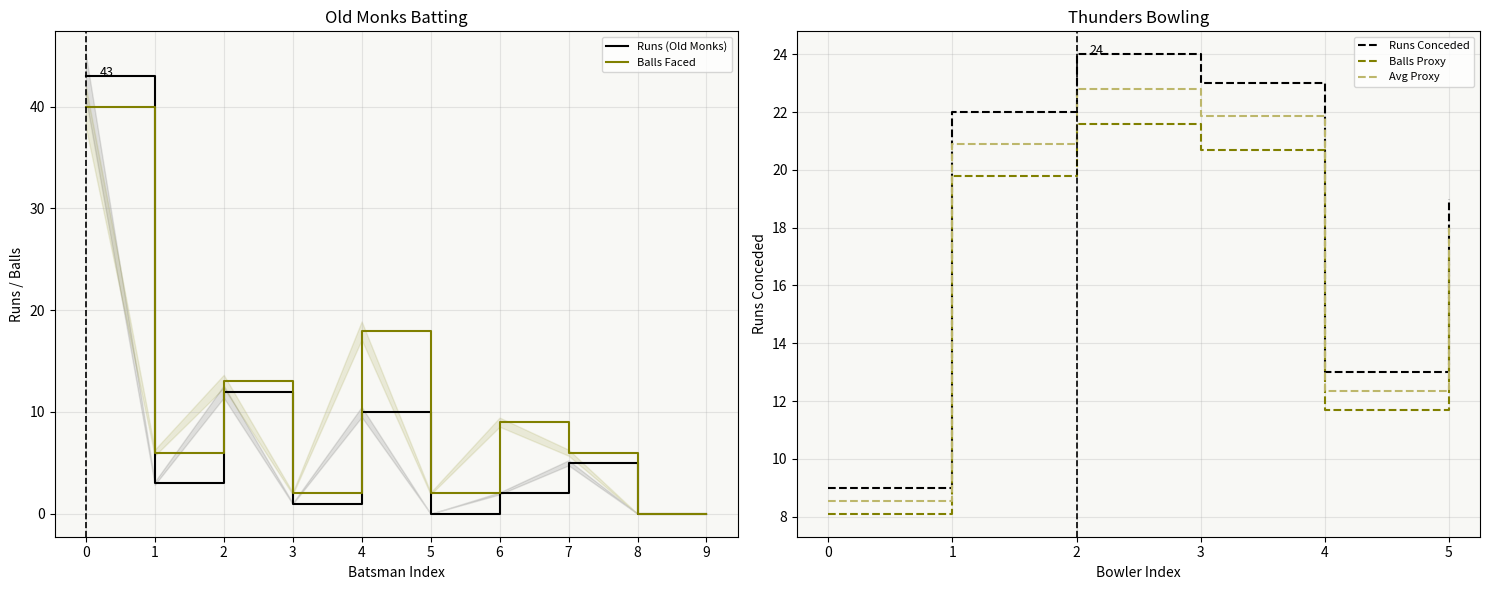

The value of Runs (Old Monks) at 8 is 0. True or false?

True